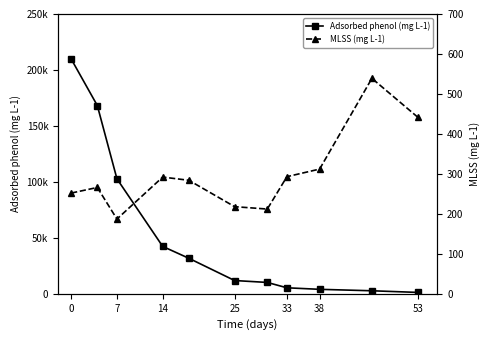

Rank the series by their average value, from lowest to highest.

MLSS (mg L-1), Adsorbed phenol (mg L-1)